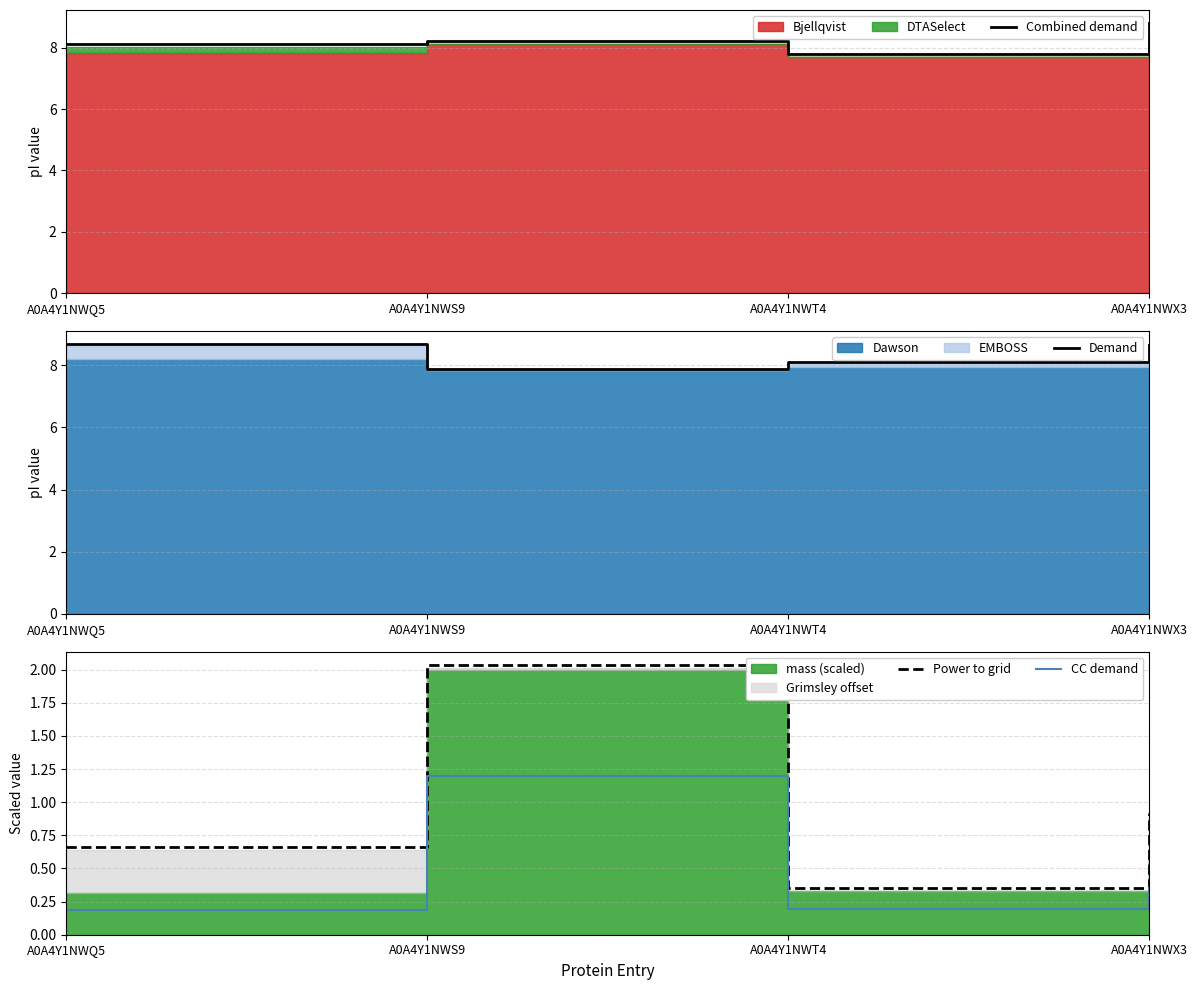

What is the minimum value shown in the chart?

0.2